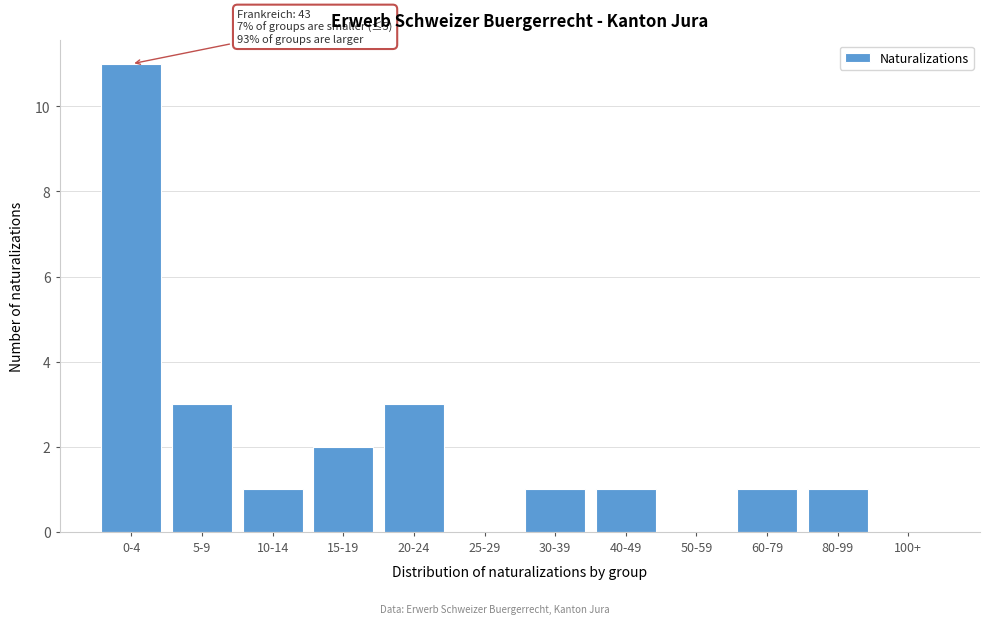

Reading right to left, list all the values displayed in this chart.

100+=0	80-99=1	60-79=1	50-59=0	40-49=1	30-39=1	25-29=0	20-24=3	15-19=2	10-14=1	5-9=3	0-4=11